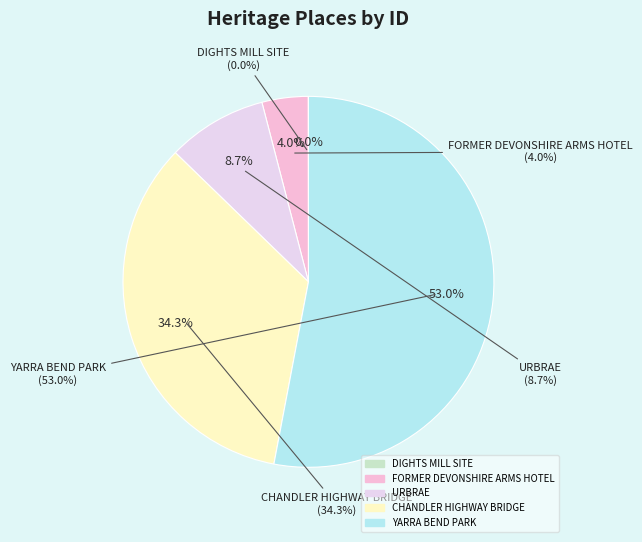

Which slice represents more than half of the pie?

YARRA BEND PARK